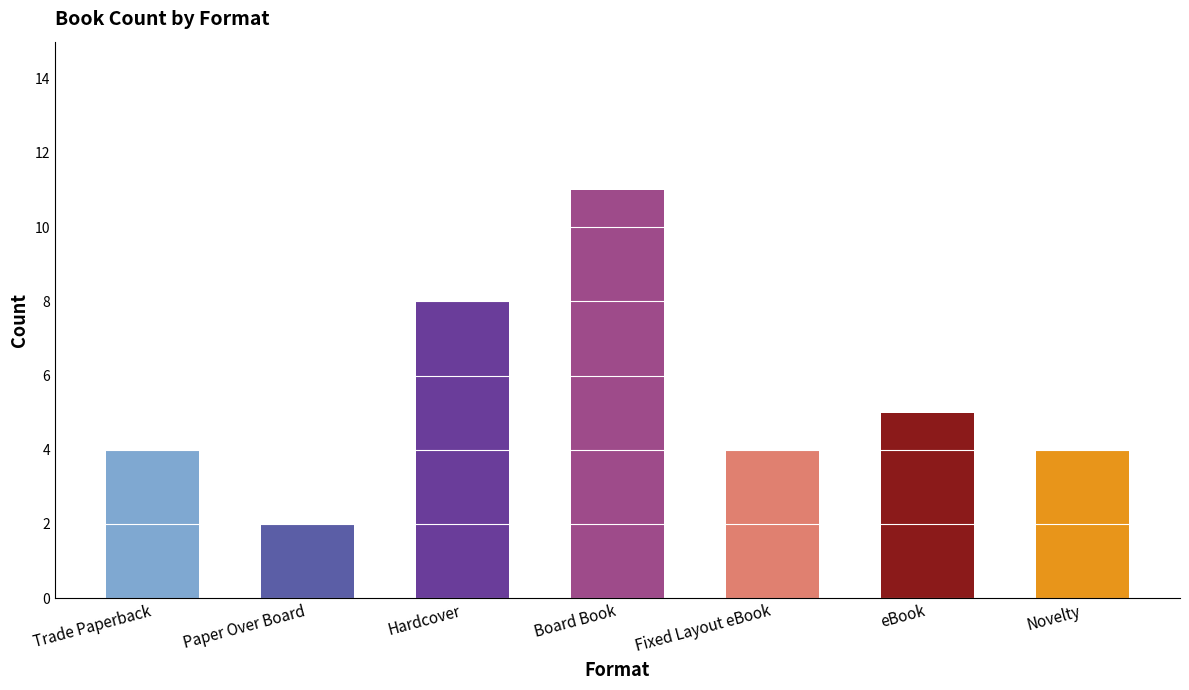

Which has a higher value, Hardcover or Paper Over Board?

Hardcover